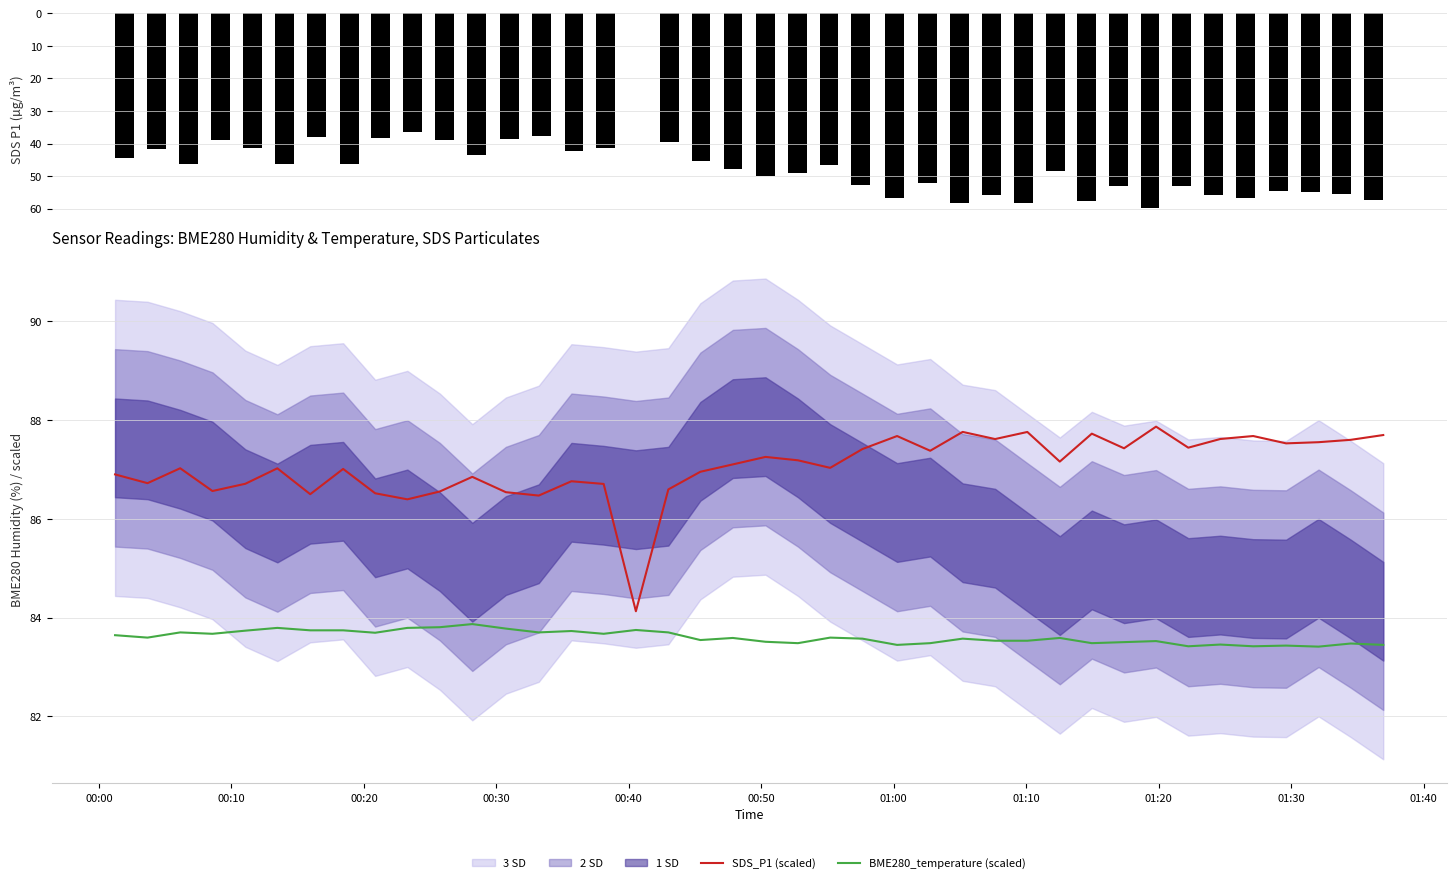

What is the lowest value of the SDS_P1 (scaled) series?

84.1